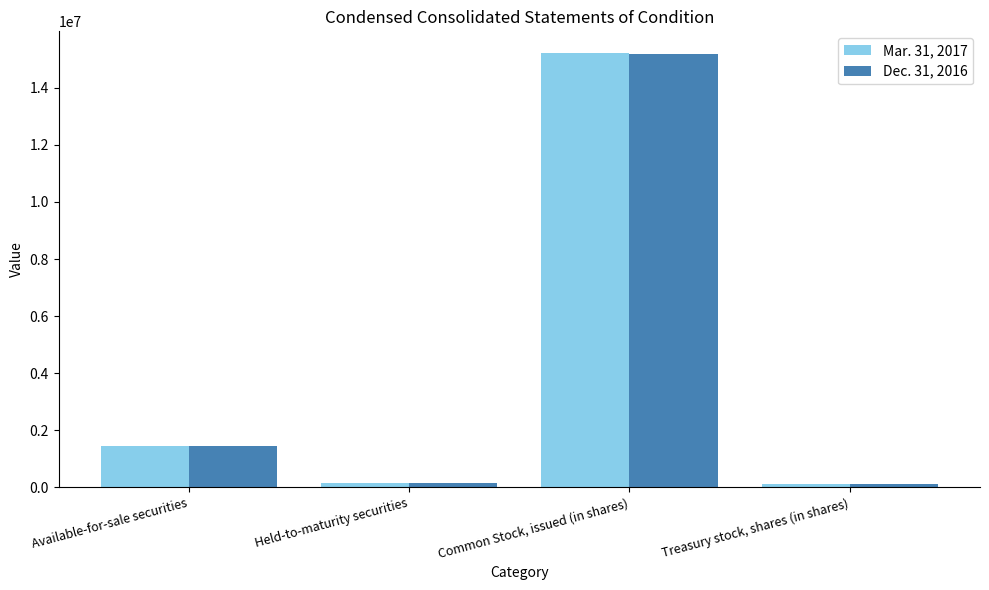

Where is Dec. 31, 2016 nearest to the value 7644906?

Available-for-sale securities